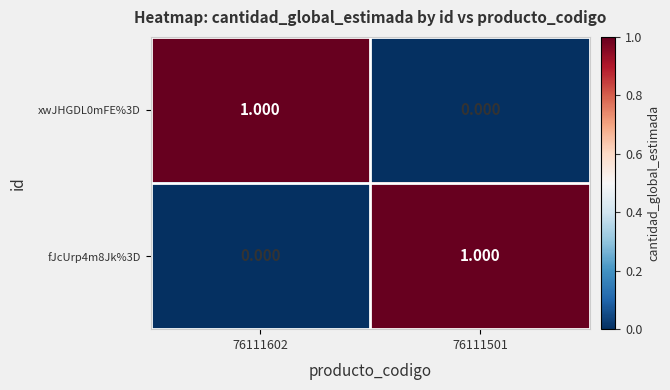

Rank the series by their maximum value, from highest to lowest.

xwJHGDL0mFE%3D, fJcUrp4m8Jk%3D